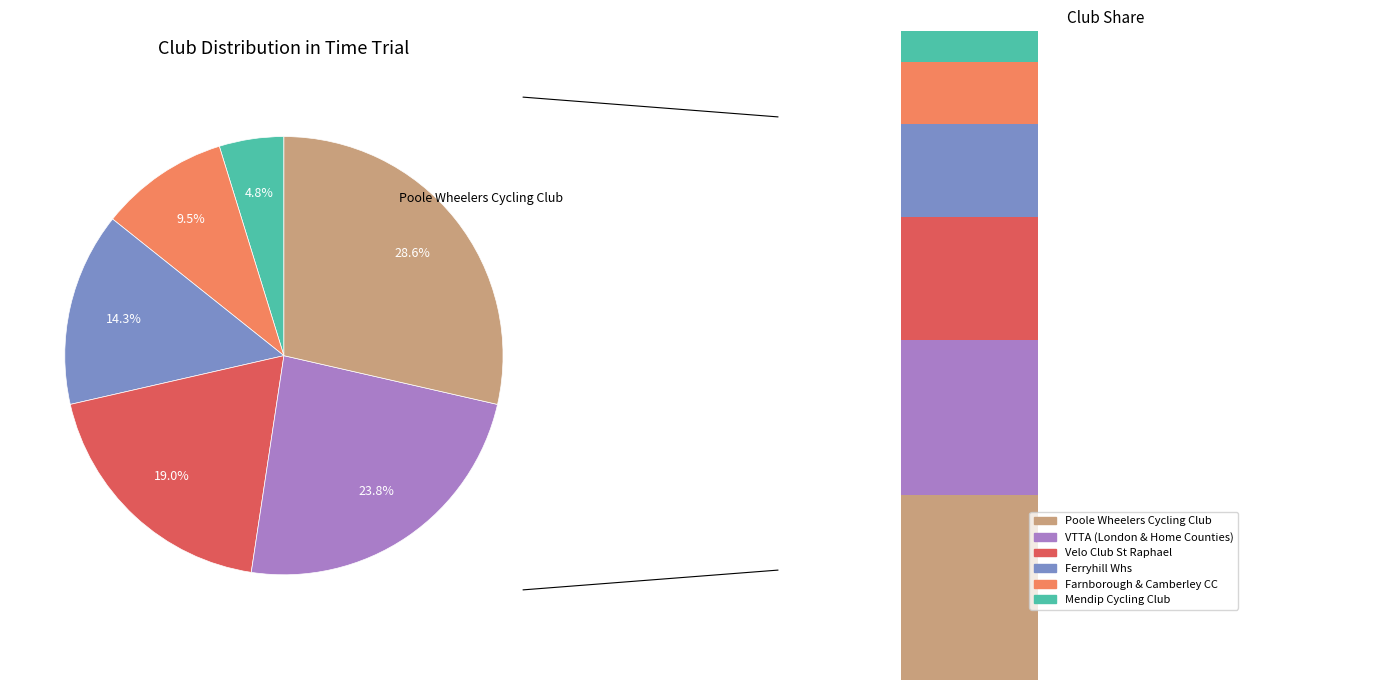

To the nearest percent, what portion does Ferryhill Whs represent?

14%